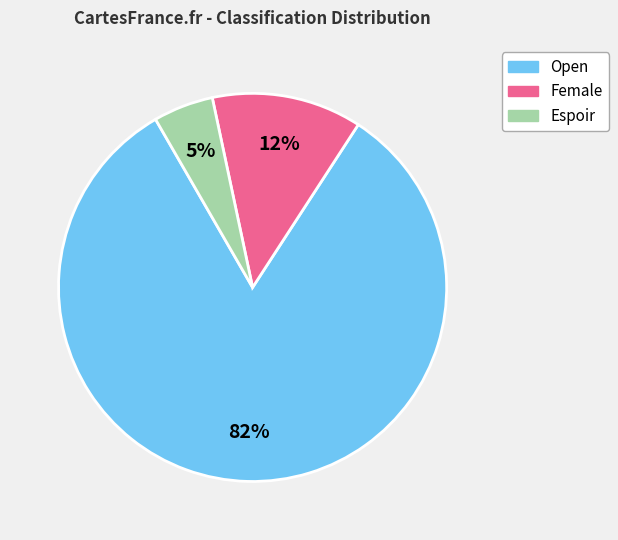

Which has a higher value, Open or Espoir?

Open